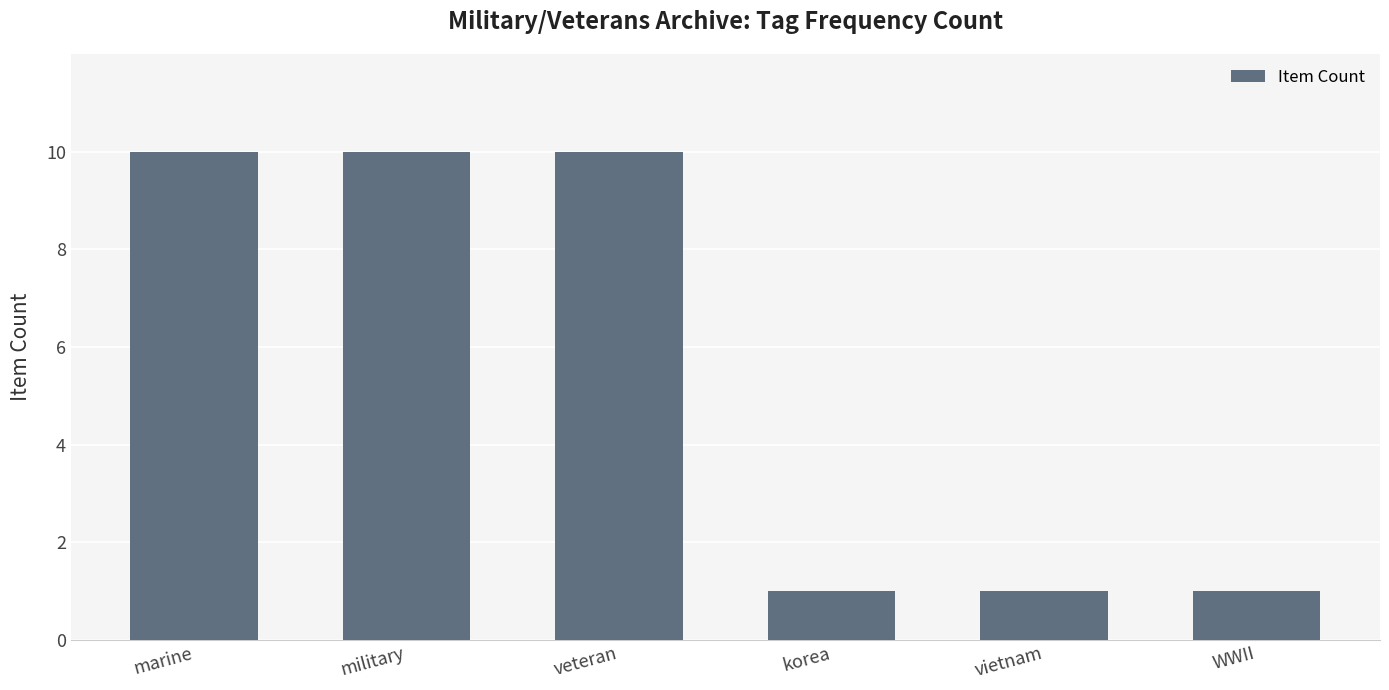

What is the sum of the values at veteran and vietnam?

11